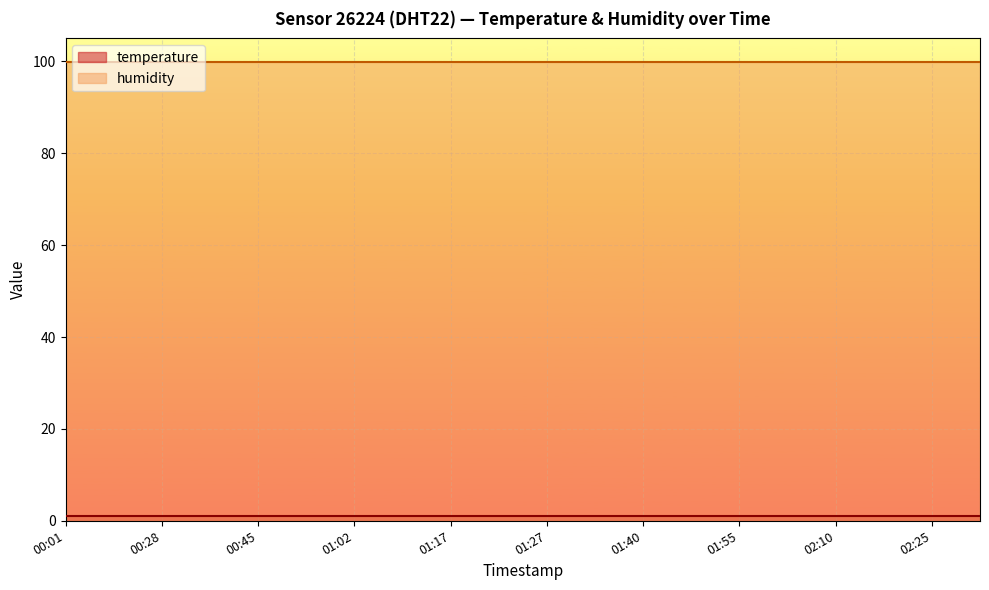

True or false: temperature and humidity cross at least once.

False